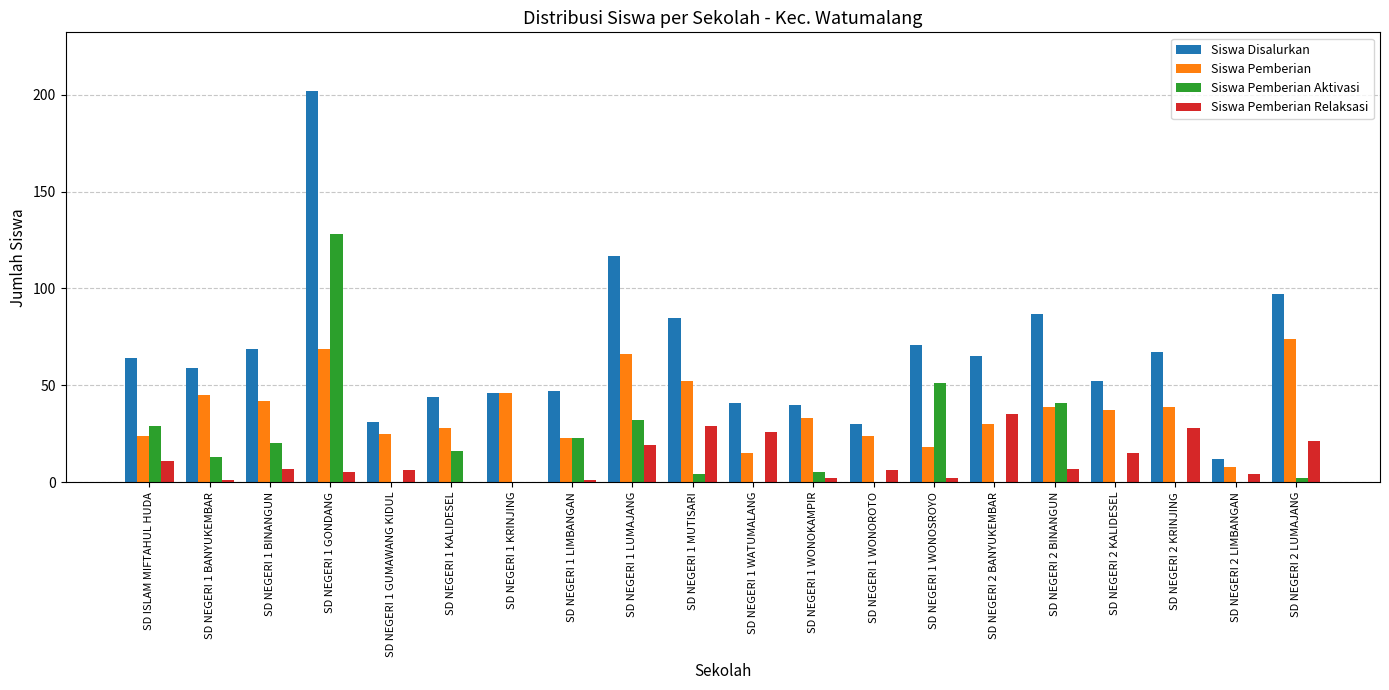

How many groups of bars are there?

20